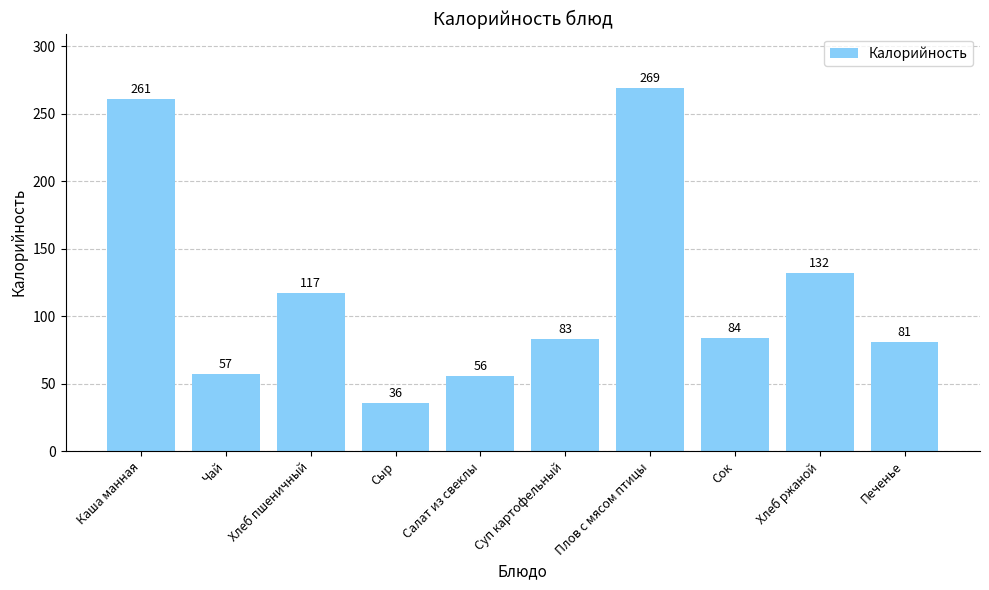

What is the sum of the values at Сыр and Салат из свеклы?

92